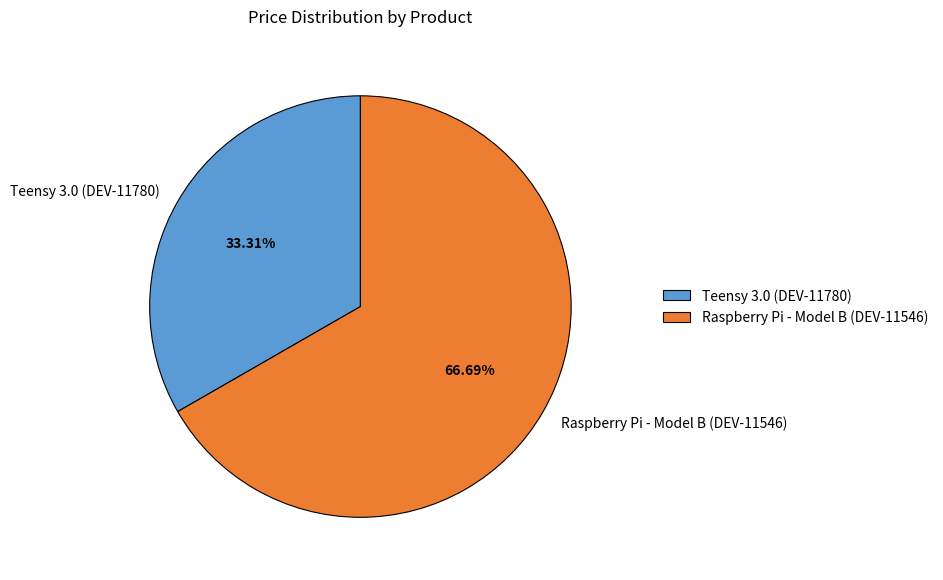

The Teensy 3.0 (DEV-11780) slice represents 18% of the pie. True or false?

False